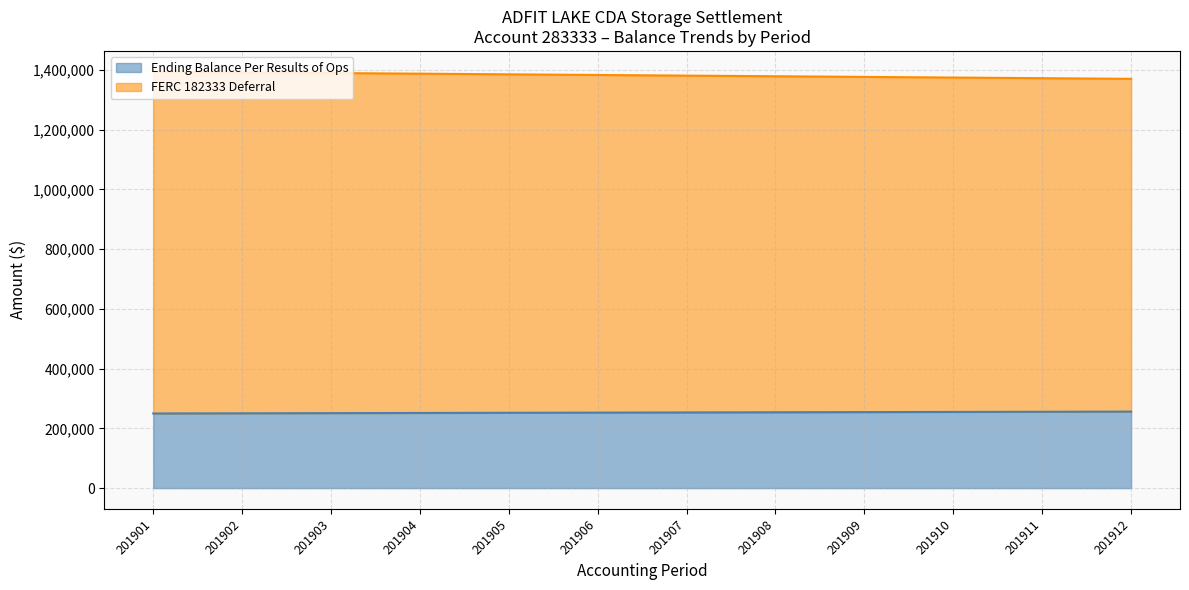

List the series in order of their overall mean, lowest first.

Ending Balance Per Results of Ops, FERC 182333 Deferral